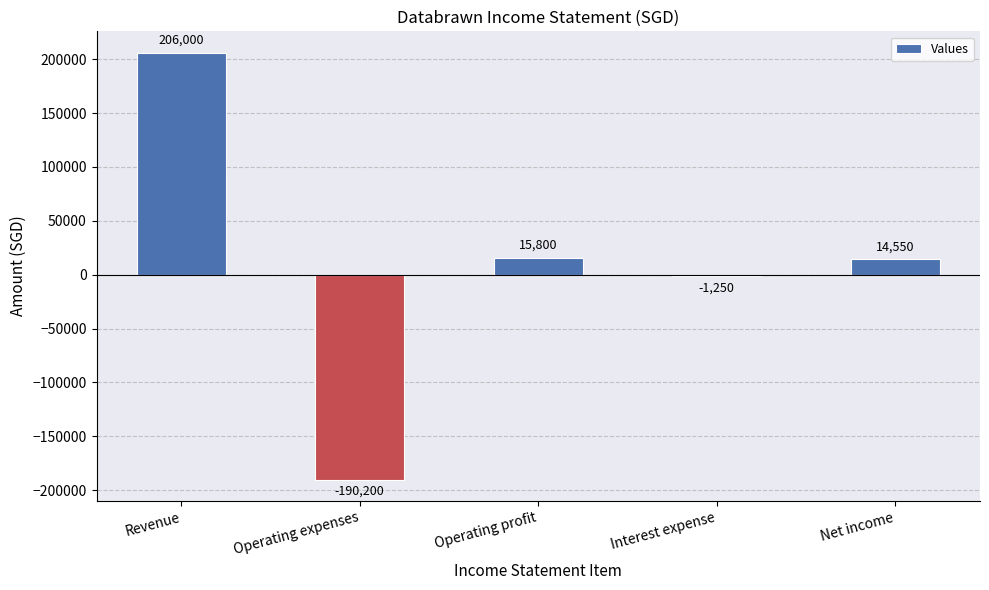

At which category does the chart reach its peak across all series?

Revenue